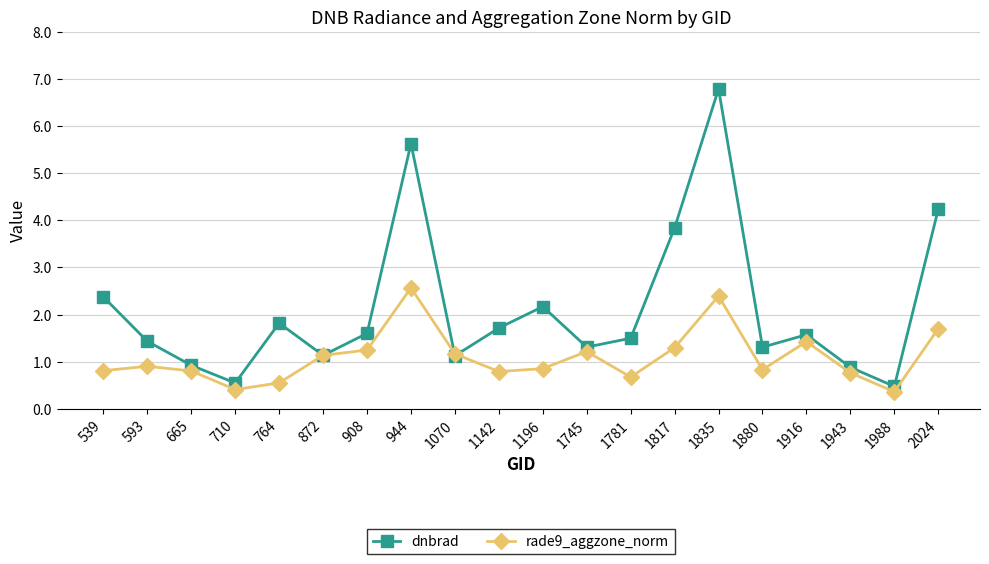

What is the average value of the dnbrad series?

2.1